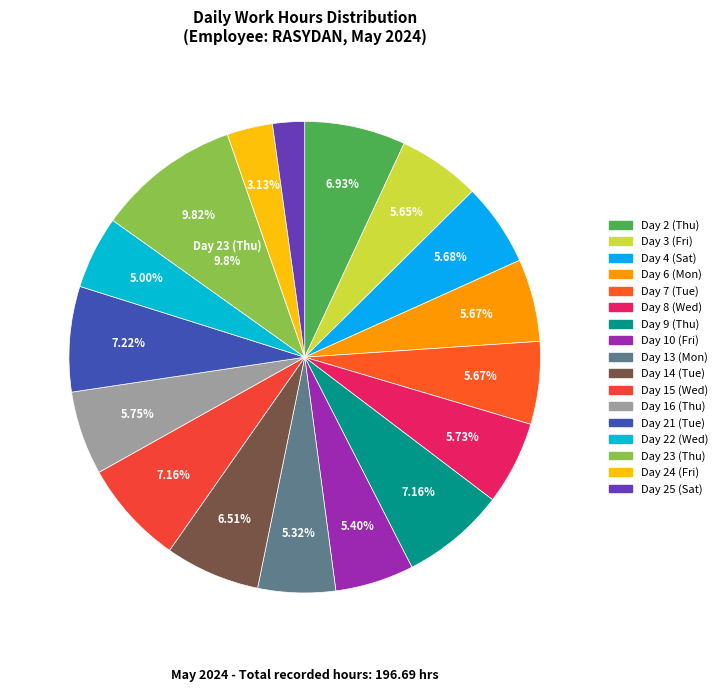

To the nearest percent, what portion does Day 9 (Thu) represent?

7%